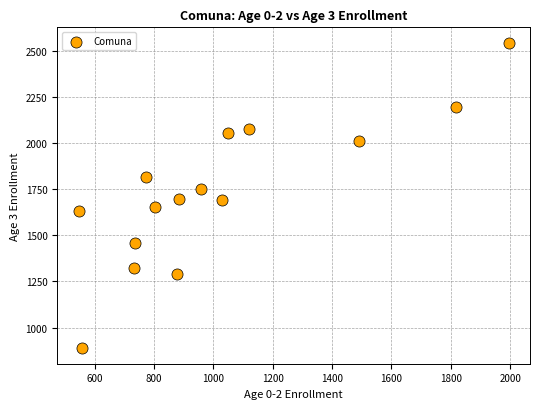

What is the range of X values (max minus min)?

1447